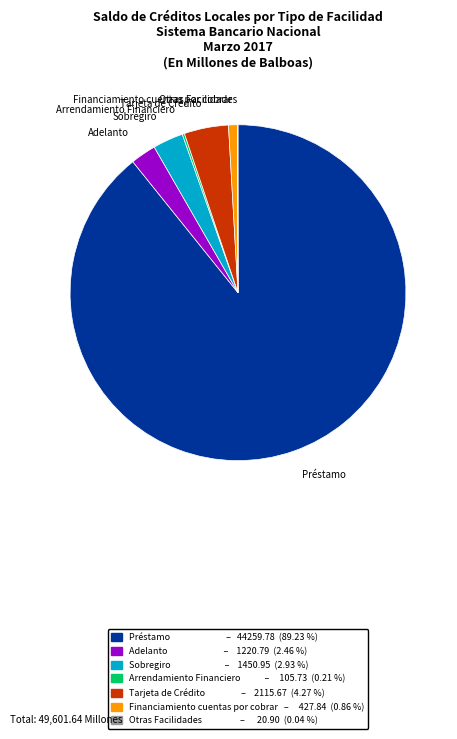

Which slice represents more than half of the pie?

Préstamo